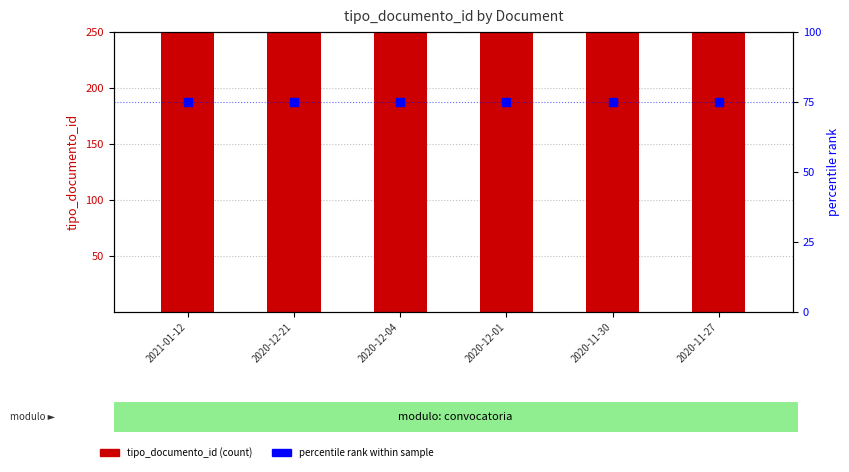

Which series contains the highest Y value?

tipo_documento_id (count)